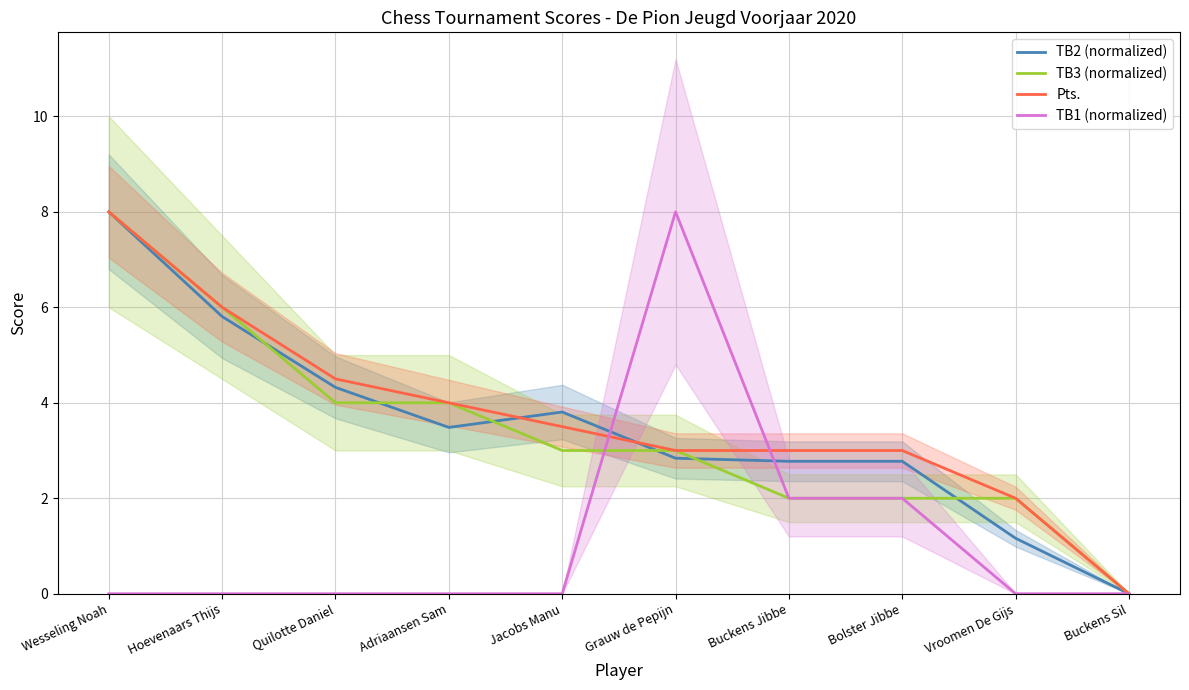

What position from the right is Vroomen De Gijs?

2